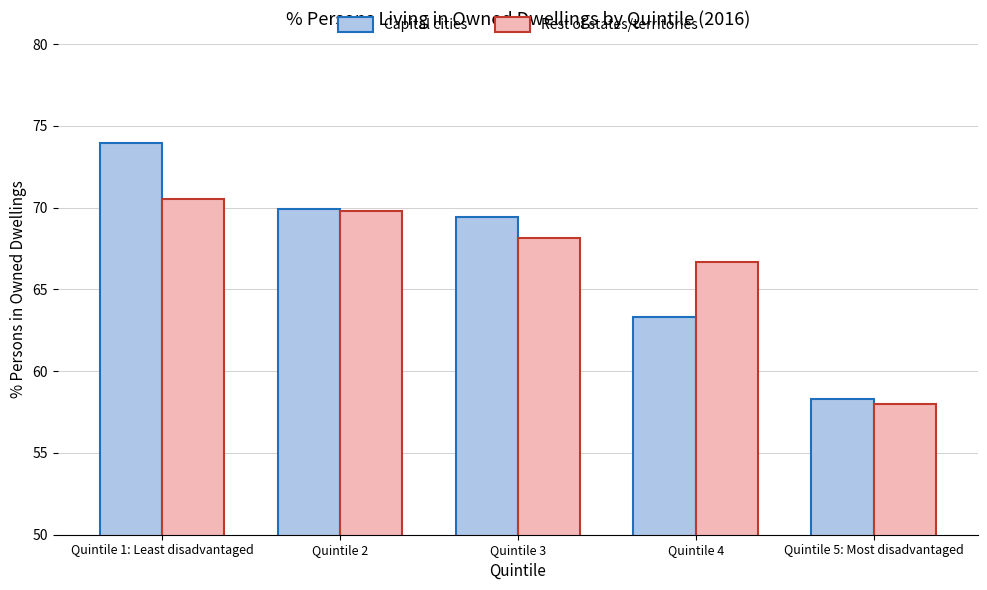

How many distinct data groups are displayed?

2